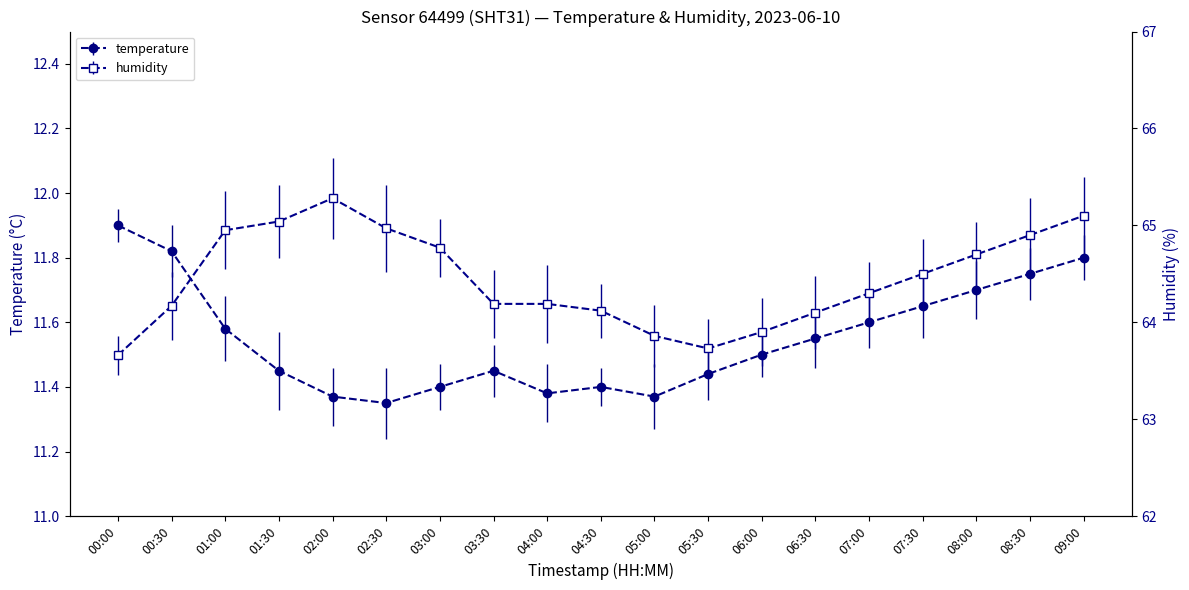

What is the total value across all series at 03:00?

76.2